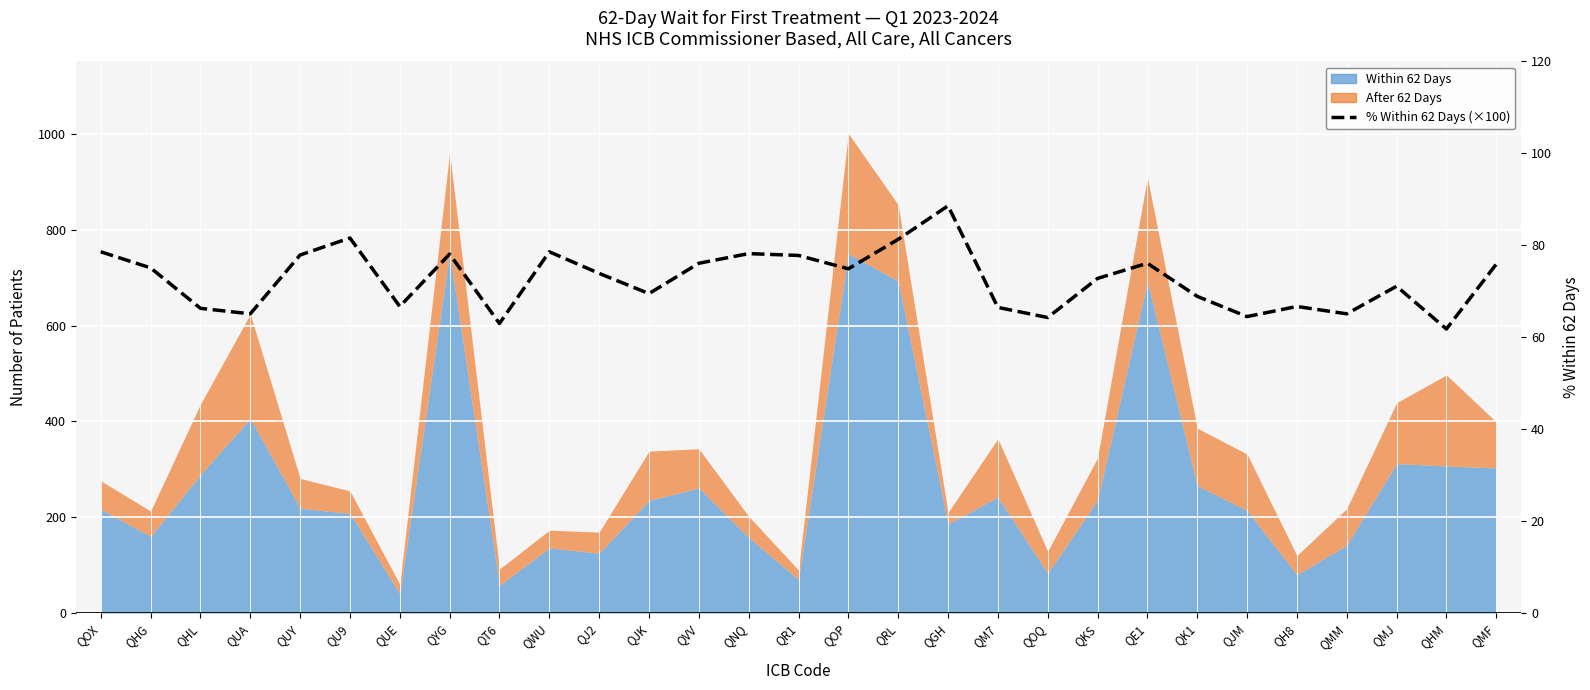

The value at QH8 is 66.7. True or false?

True